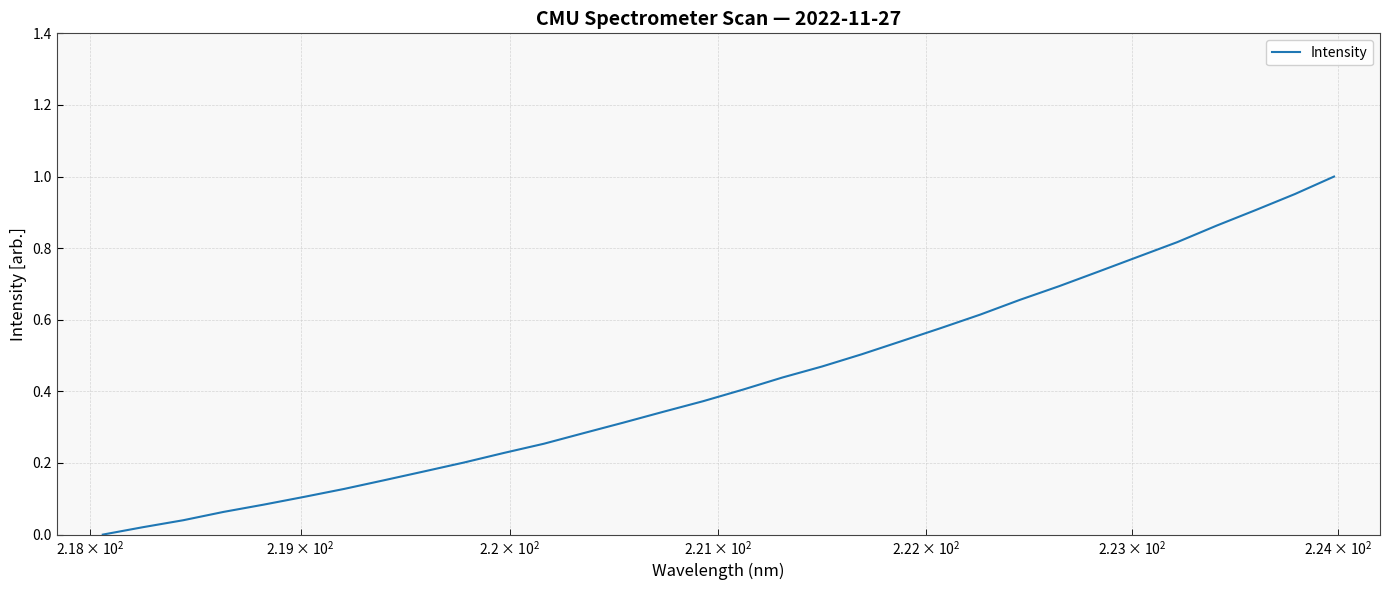

How many positive values are there?

31